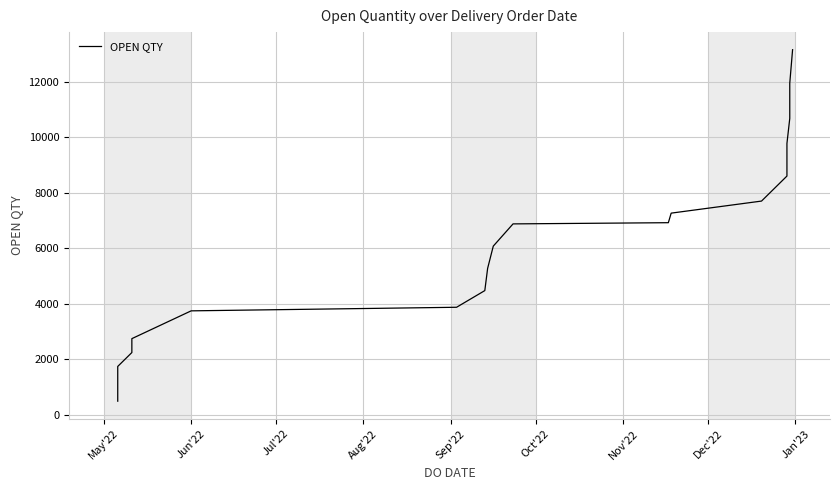

Reading left to right, extract all data points from this chart.

500	1000	1500	1750	2250	2750	3750	3879	4479	5279	6079	6879	6922	7266	7700	8600	9774	10674	11940	13147